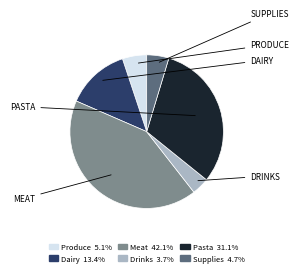

Is there a majority slice in this chart?

No